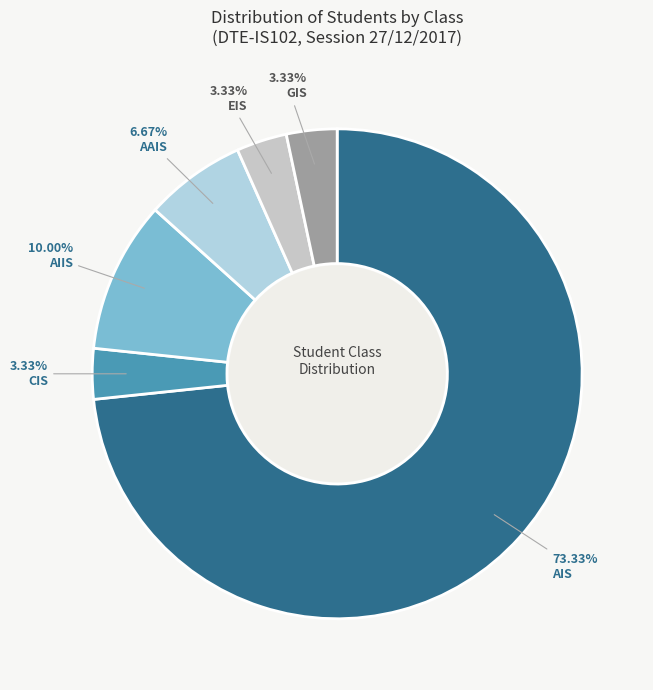

To the nearest percent, what is the difference between the AAIS and CIS slice percentages?

3%